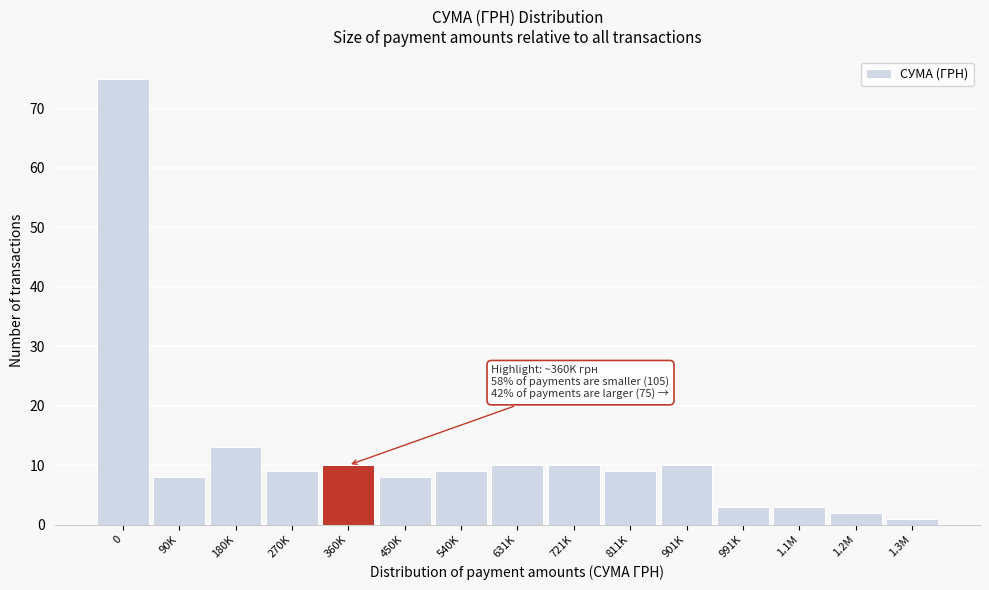

Reading left to right, transcribe all the data shown in this chart.

75	8	13	9	10	8	9	10	10	9	10	3	3	2	1